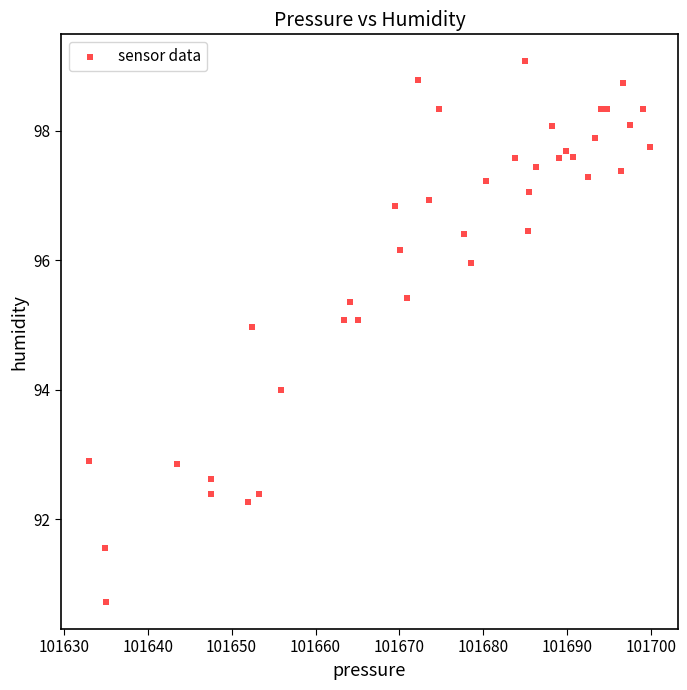

What is the range of X values (max minus min)?

66.8